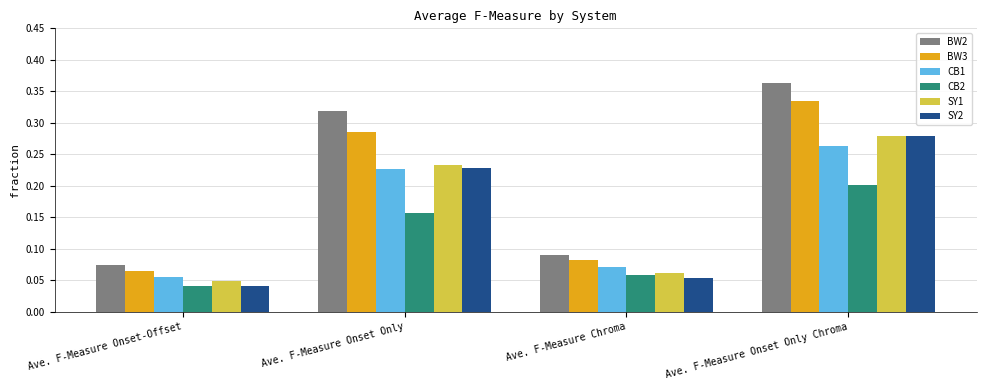

Is it true that BW3 equals 0.5 at Ave. F-Measure Onset Only?

False